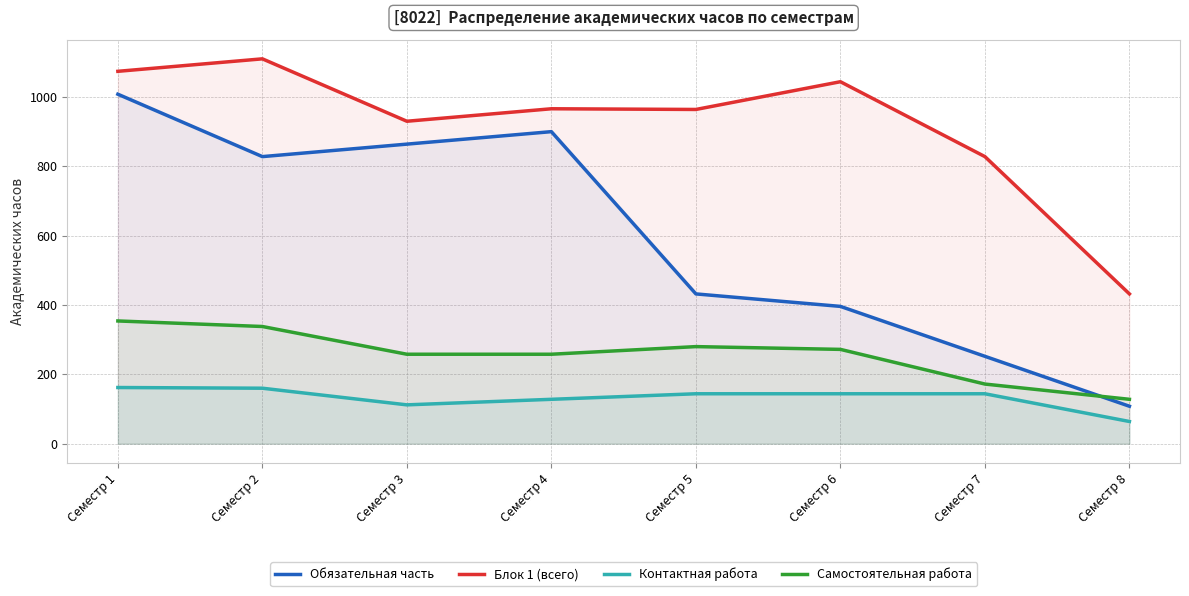

True or false: Обязательная часть and Контактная работа intersect in this chart.

False